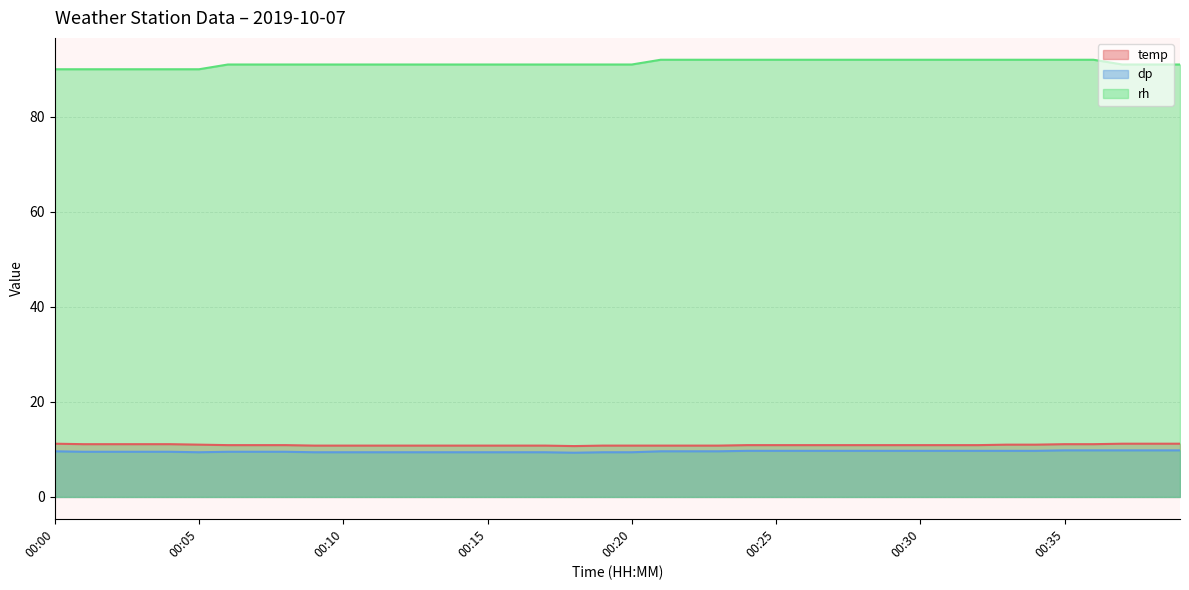

What is the difference between the highest and lowest values at 00:06?

81.5